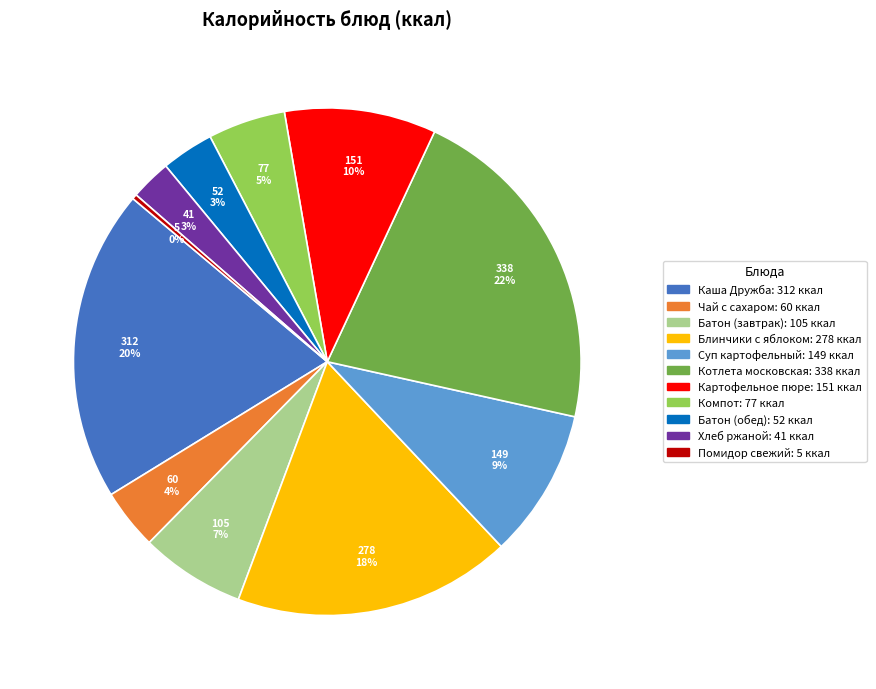

To the nearest percent, what portion does Батон (завтрак) represent?

7%